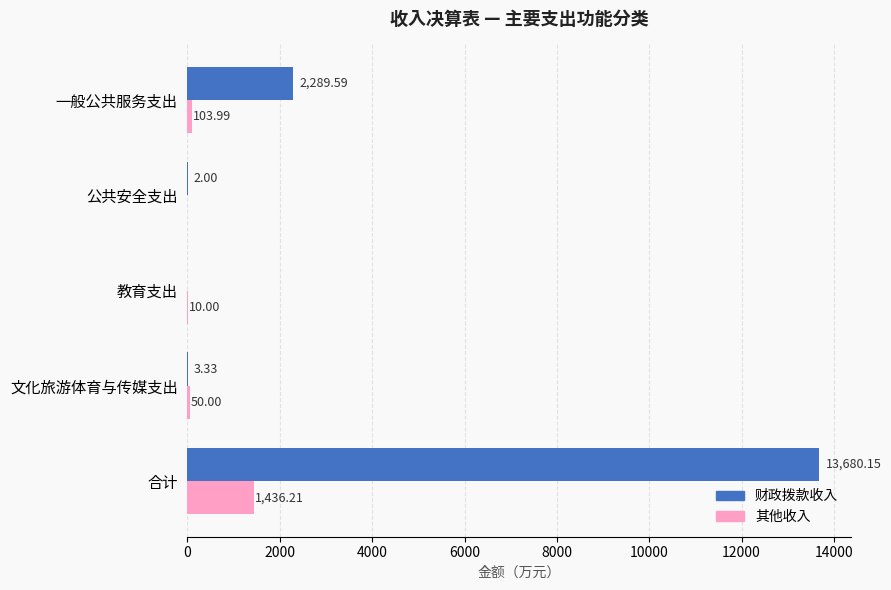

Which series has the widest spread of values?

财政拨款收入